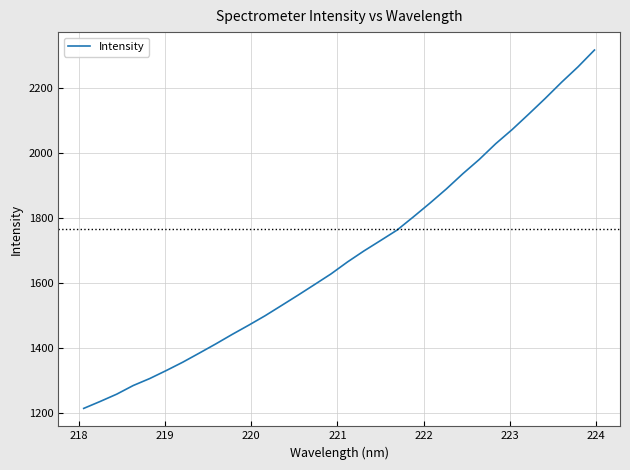

What is the minimum value shown in the chart?

1212.7